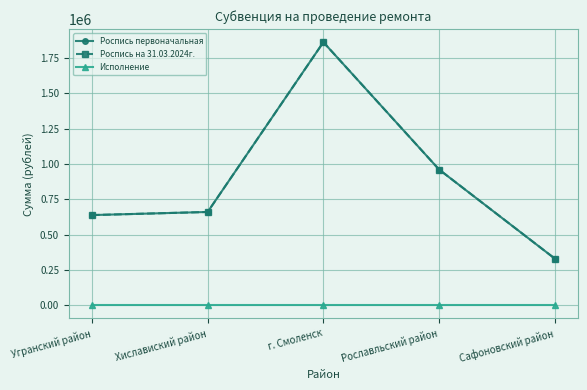

Is the value of Роспись первоначальная at Хиславиский район greater than the value of Роспись на 31.03.2024г. at Хиславиский район?

No